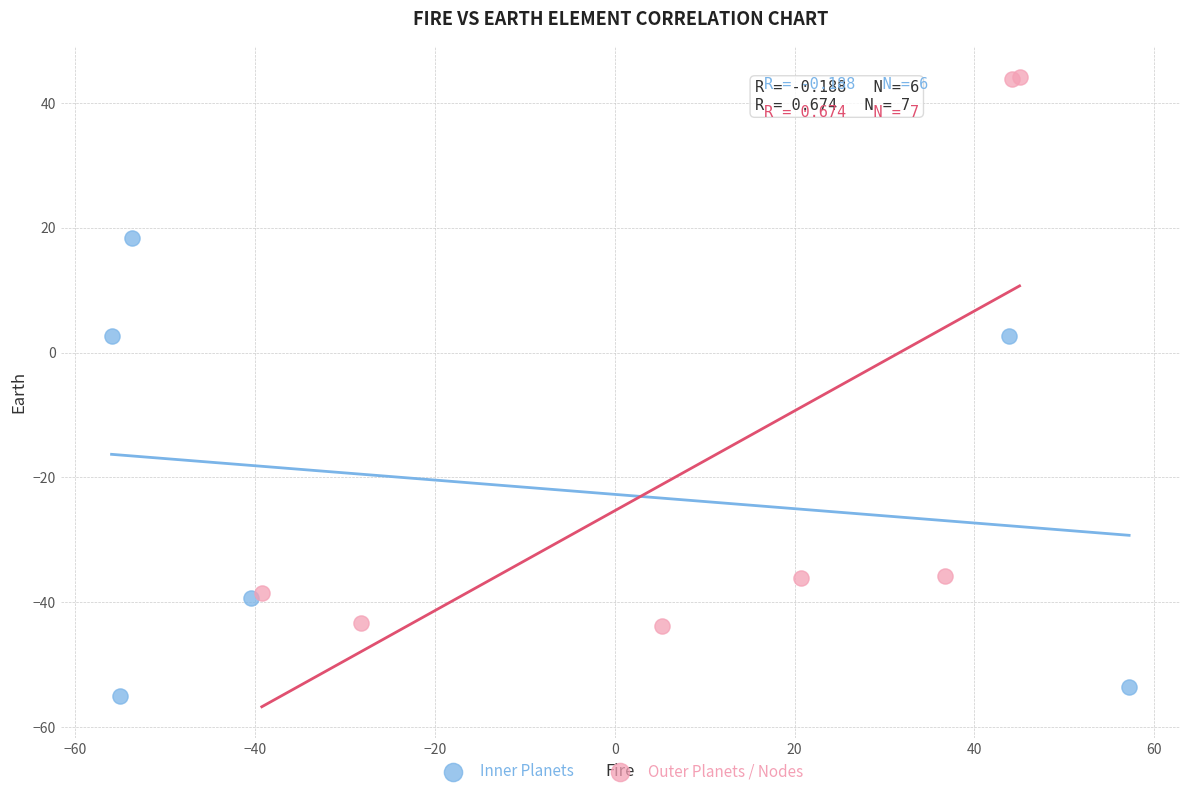

Which series reaches the minimum Y coordinate?

Inner Planets